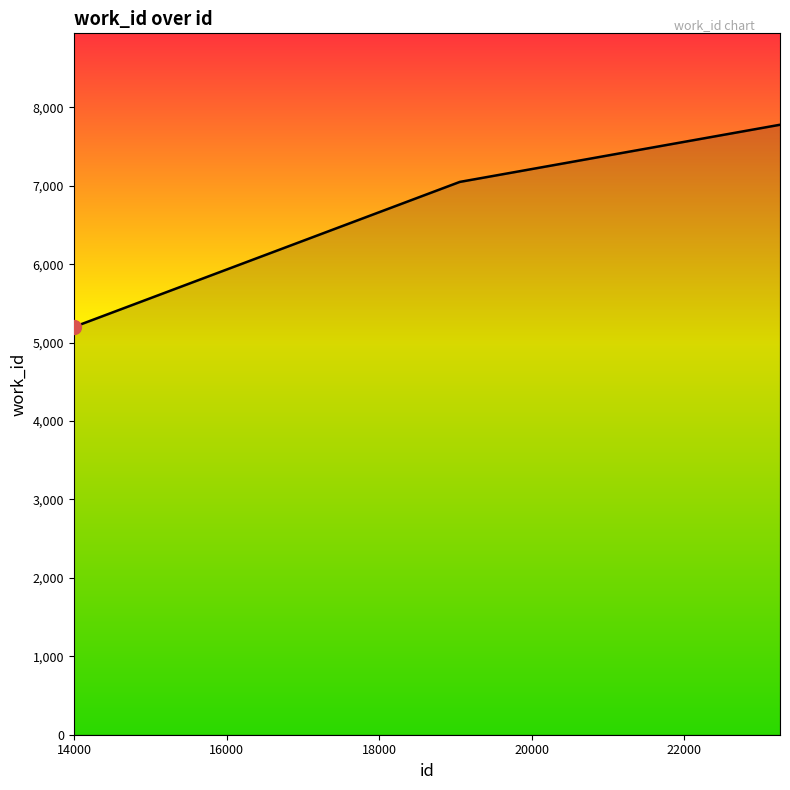

What is the average value?

6933